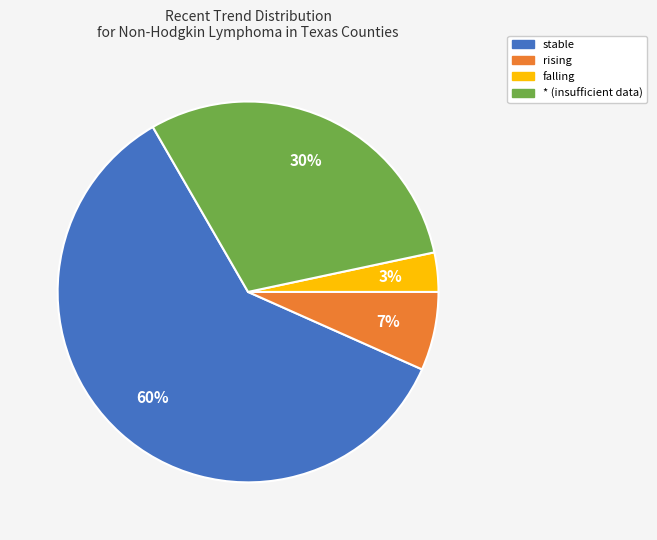

True or false: * accounts for 30% of the total.

True